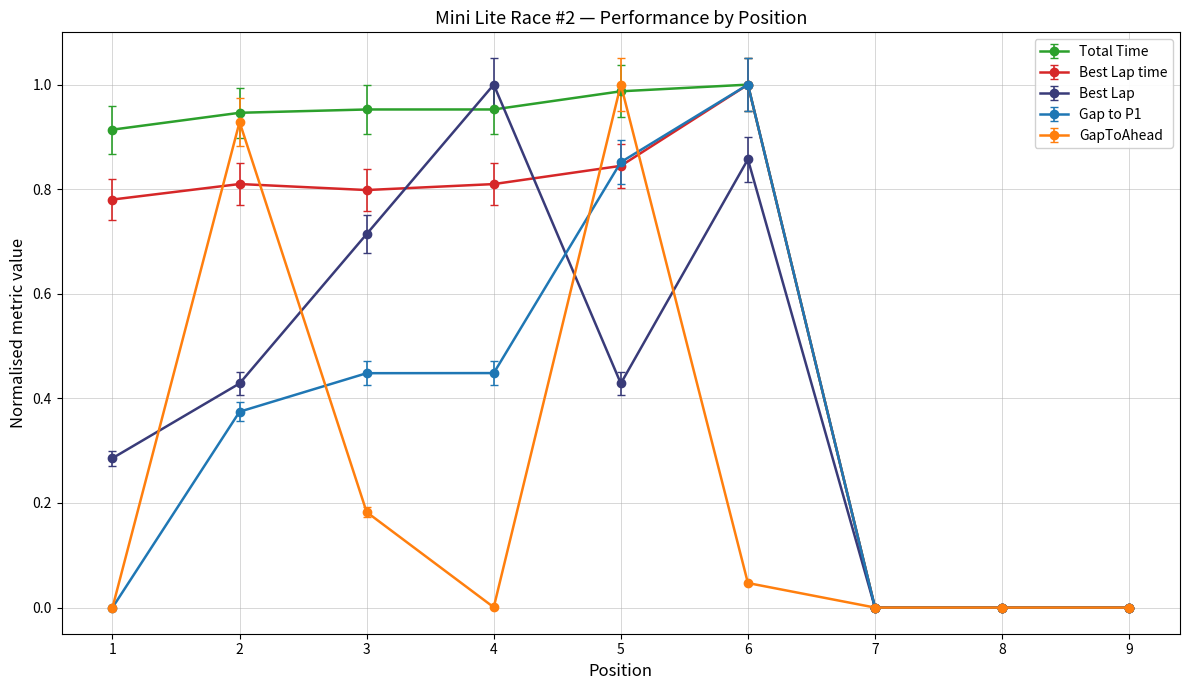

List the series in order of their overall mean, highest first.

Total Time, Best Lap time, Best Lap, Gap to P1, GapToAhead